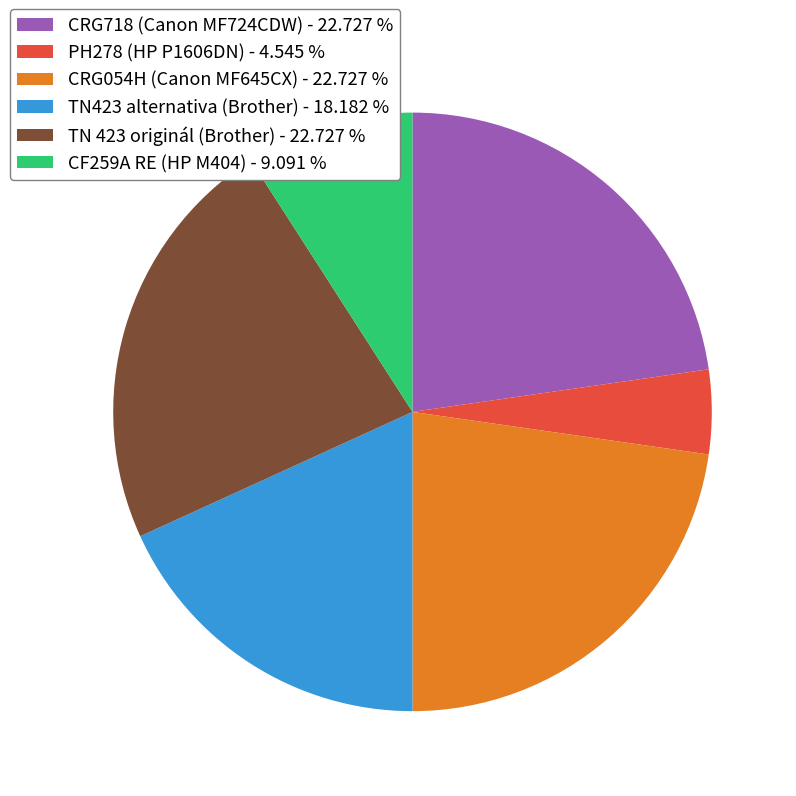

Is the sum of CRG718 (Canon MF724CDW) - 22.727 % and CRG054H (Canon MF645CX) - 22.727 % greater than half?

No